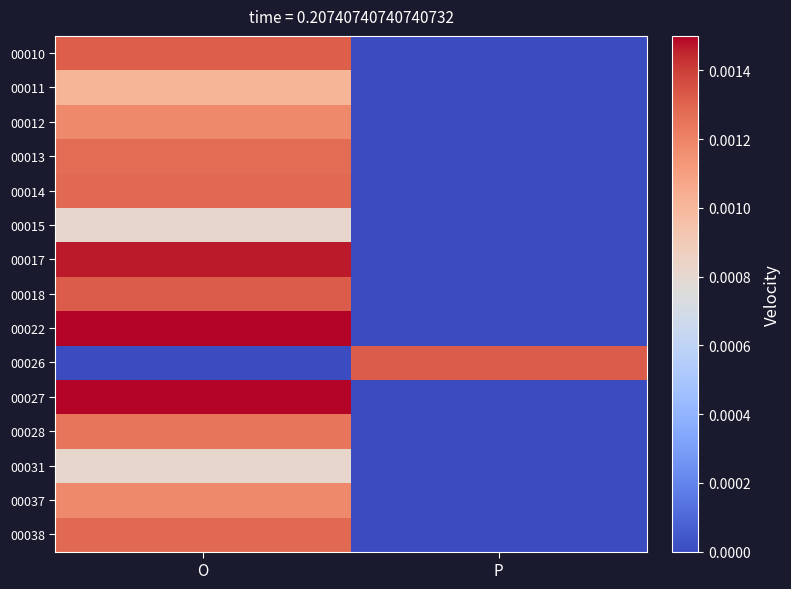

At how many categories does at least one series exceed 0?

2